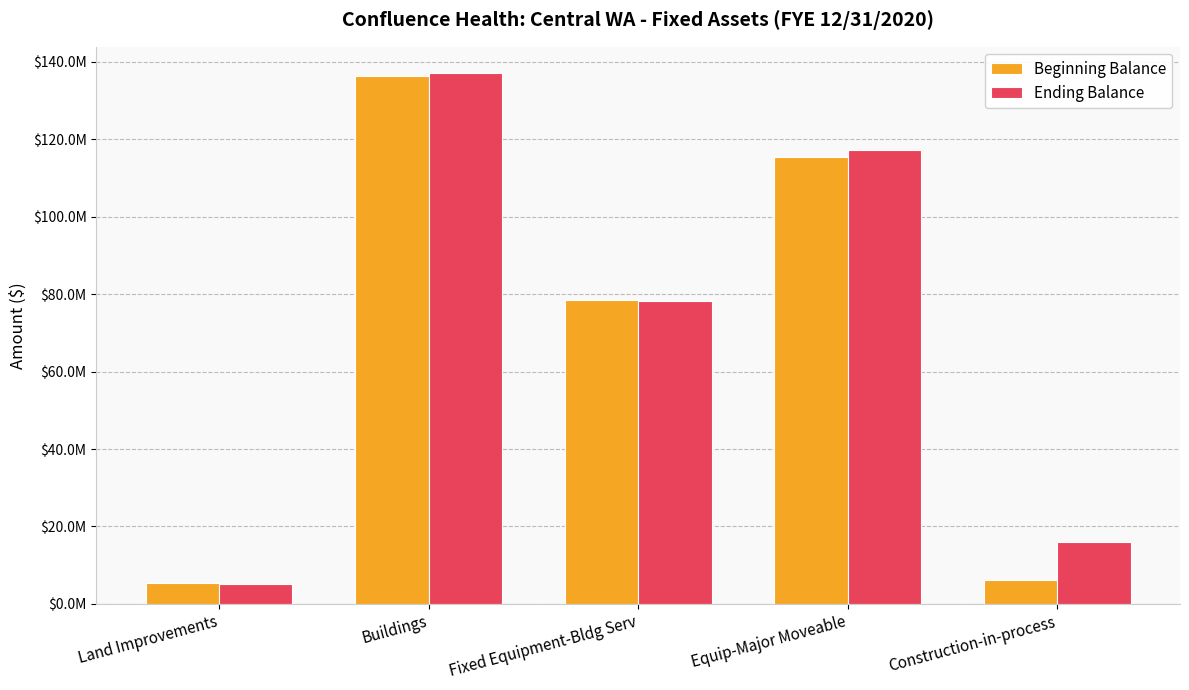

What is the difference between the maximum and minimum values in the Beginning Balance series?

130989038